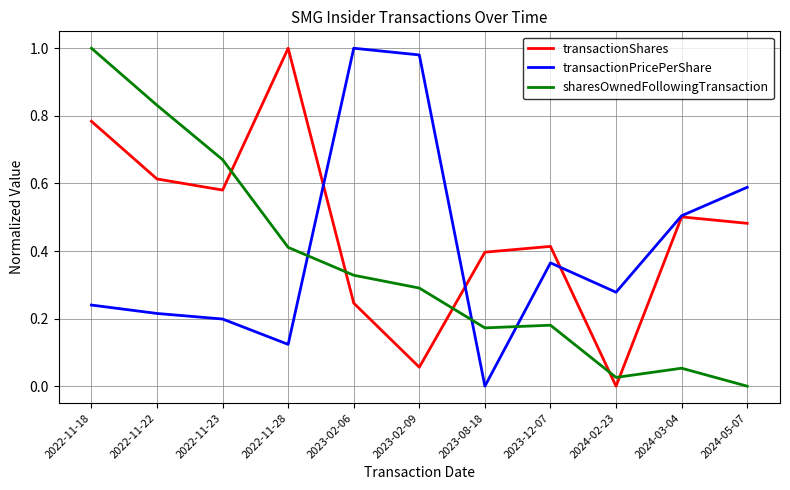

What is the spread (max minus min) of values at 2023-02-09?

0.9